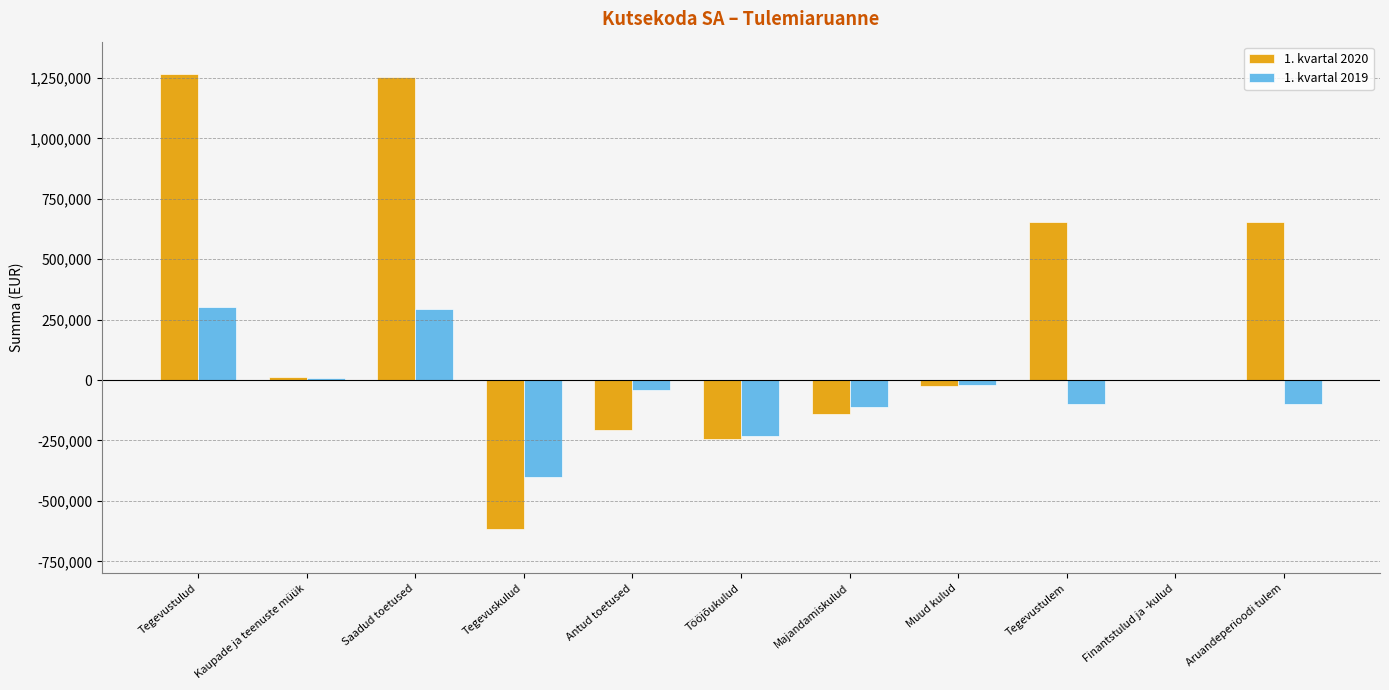

What is the greatest value displayed?

1267548.3